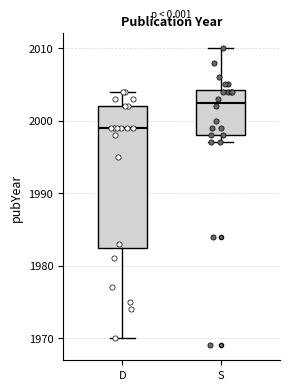

Reading left to right, read every box against the y-axis: the position of its median line, the range the box covers, and the ends of its whiskers. The values are not printed on the chart, so give them approximately, as read against the axis.

D: median 1999, box 1983 to 2002, whiskers 1970 to 2004
S: median 2003, box 1998 to 2004, whiskers 1997 to 2010